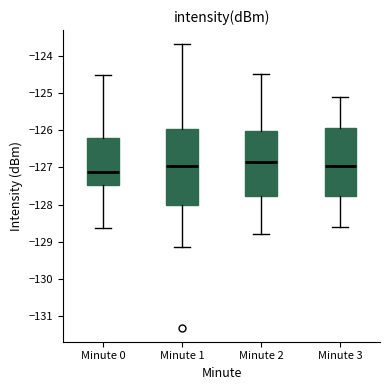

Where does the median line of the box for Minute 1 sit on the y-axis? The values are not printed on the chart, so give them approximately, as read against the axis.

-126.9